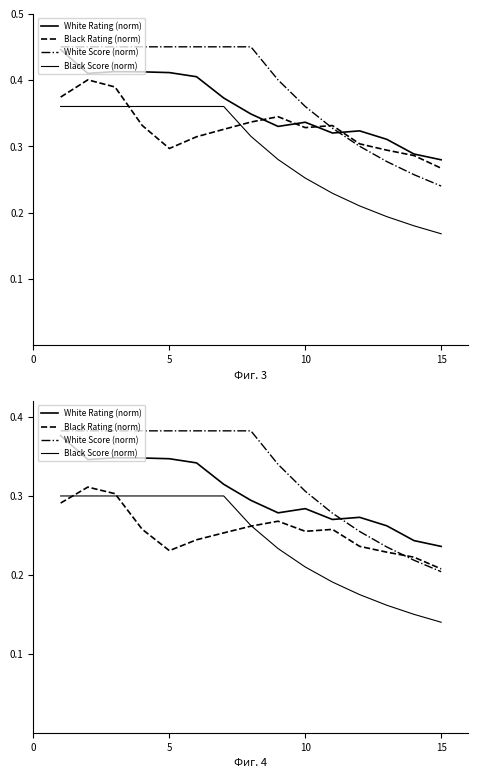

In Black Rating (norm), how many points are lower than both neighbors (excluding endpoints)?

2